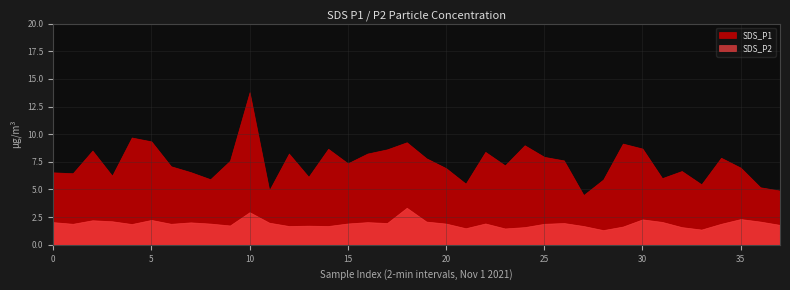

What is the difference between the maximum and second lowest values in the SDS_P2 series?

2.0